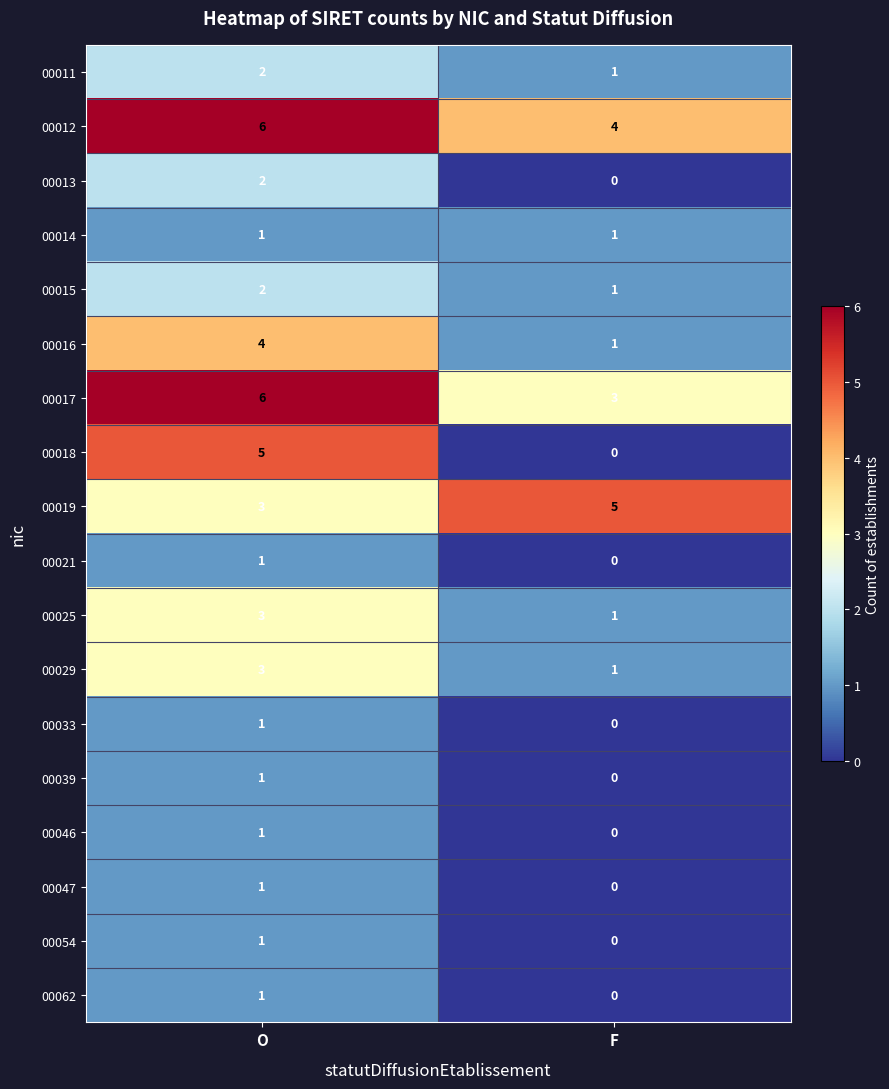

What is the difference between the maximum and minimum values in the 00018 series?

5